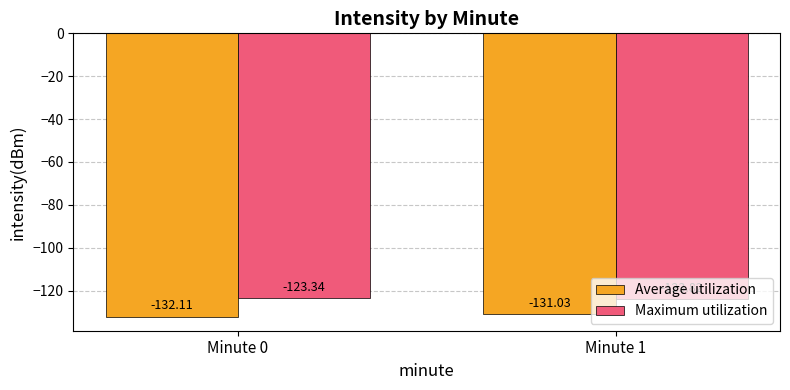

List the series in order of their overall mean, lowest first.

Average utilization, Maximum utilization